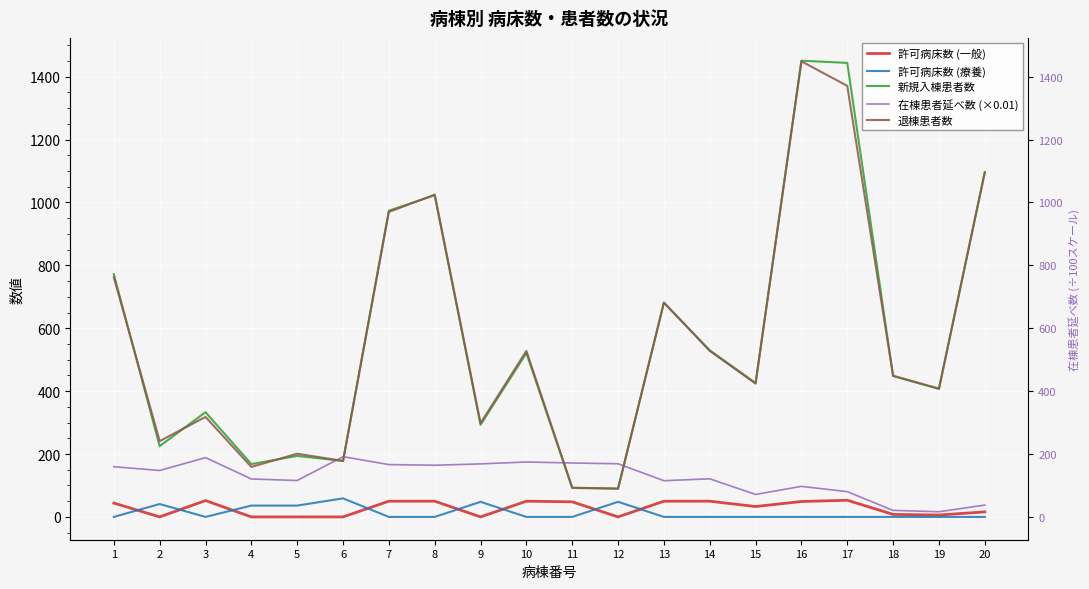

What is the sum of all 在棟患者延べ数 (×0.01) values?

2498.5